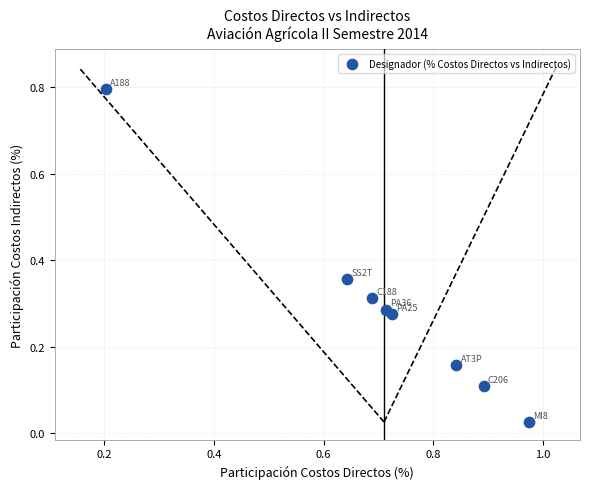

What is the range of X values (max minus min)?

0.8